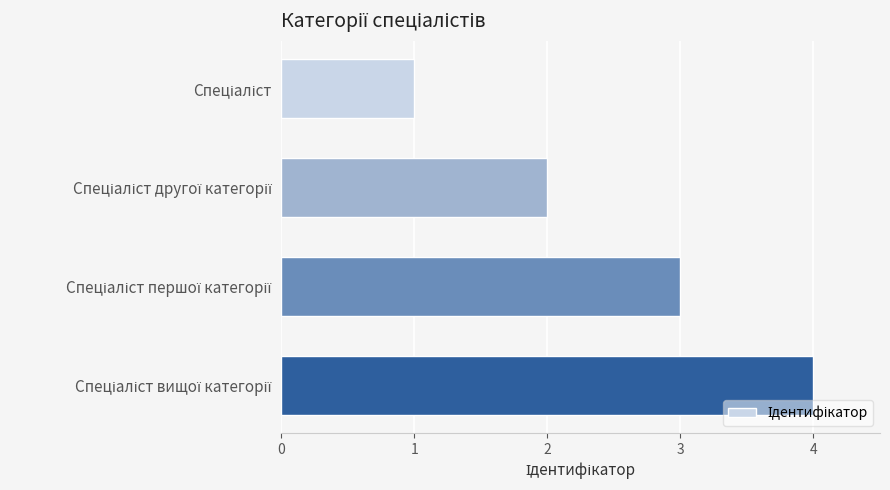

What is the maximum value shown in the chart?

4